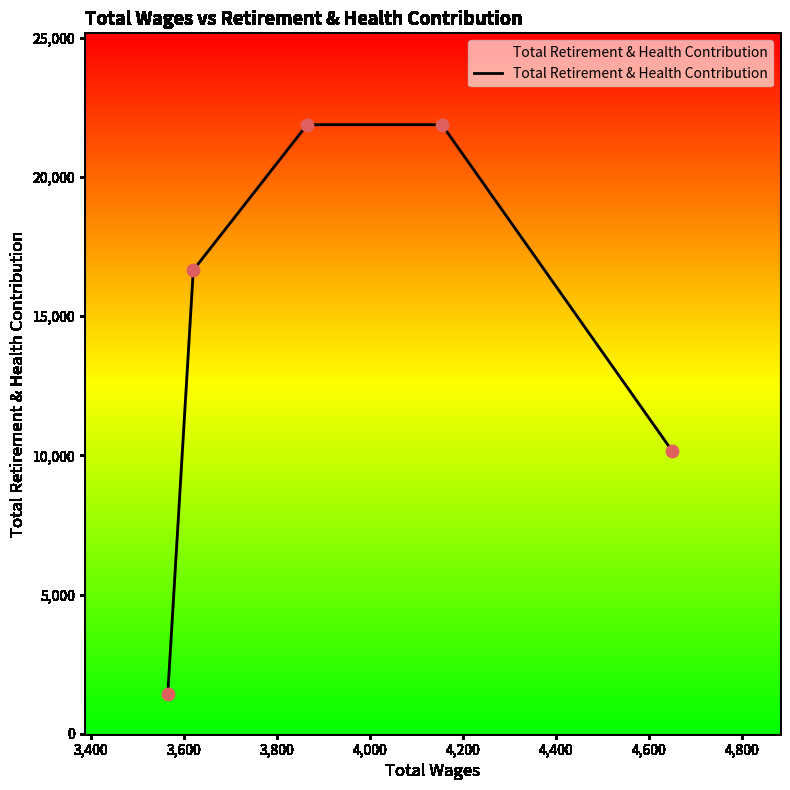

What is the average value?

14399